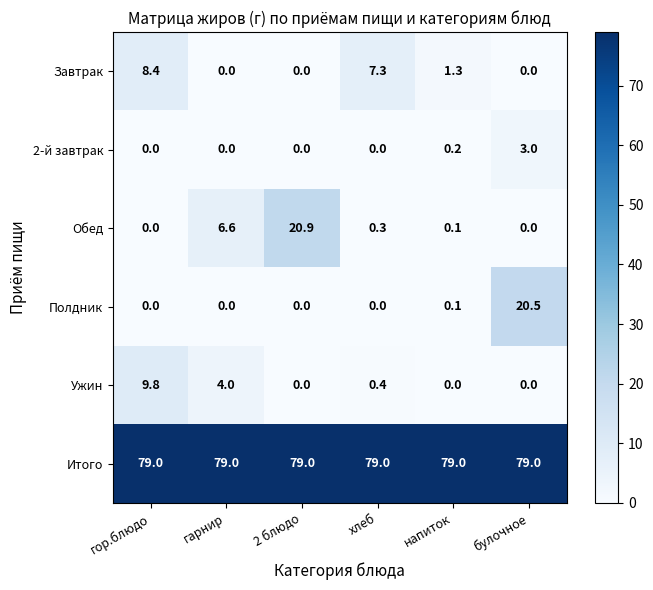

The Ужин series shows 6.1 at напиток. True or false?

False